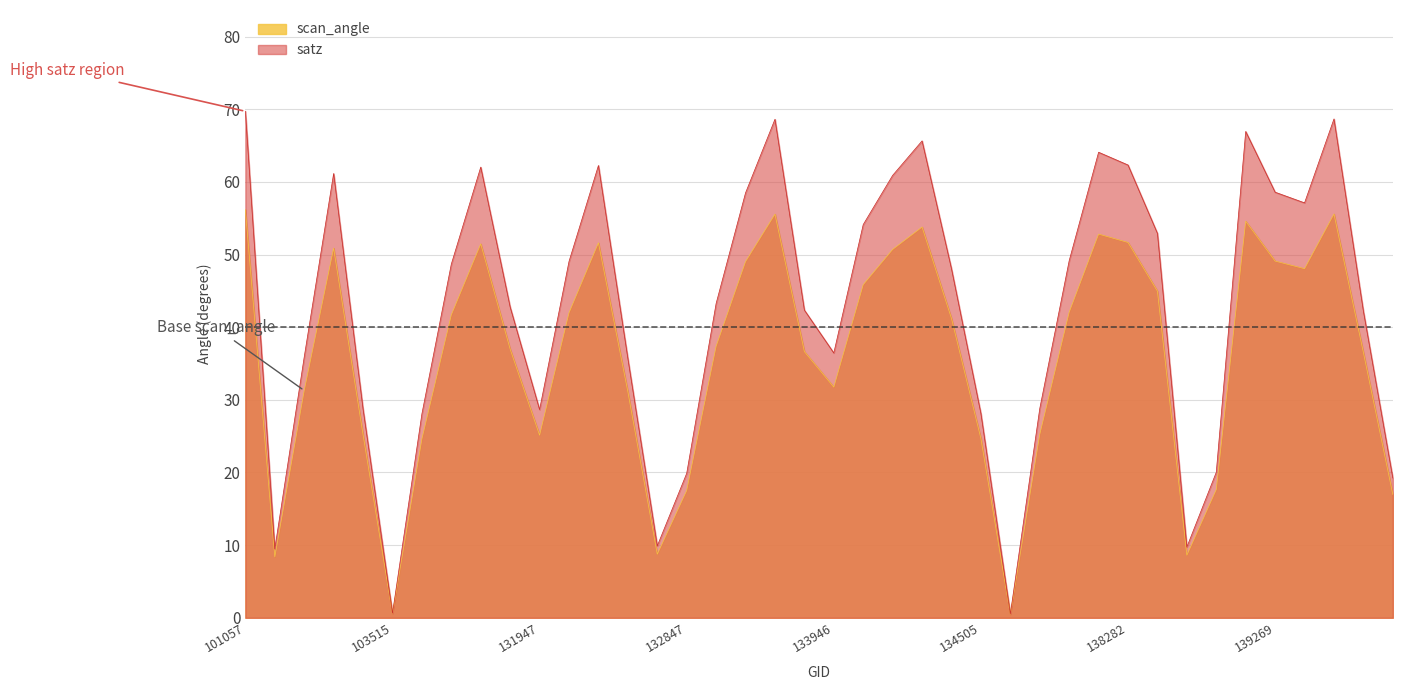

What are all the series names shown in the legend?

scan_angle, satz